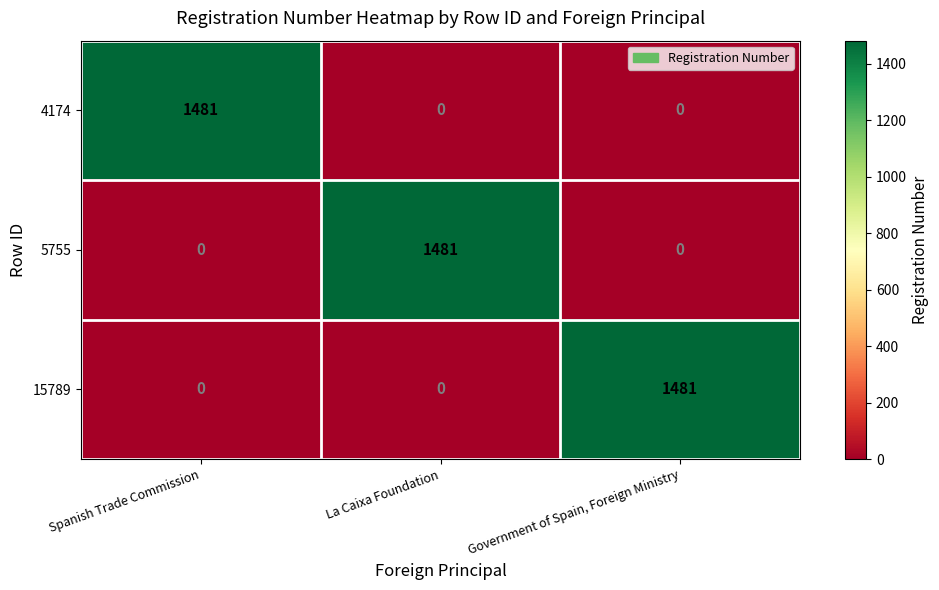

What is the spread (max minus min) of values at Government of Spain, Foreign Ministry?

1481